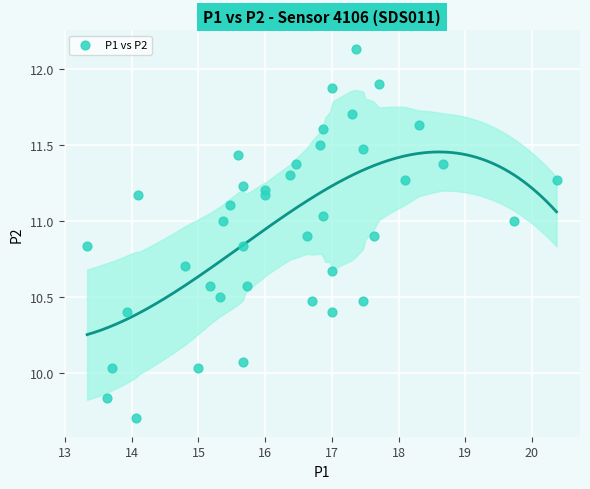

What is the range of X values (max minus min)?

7.0